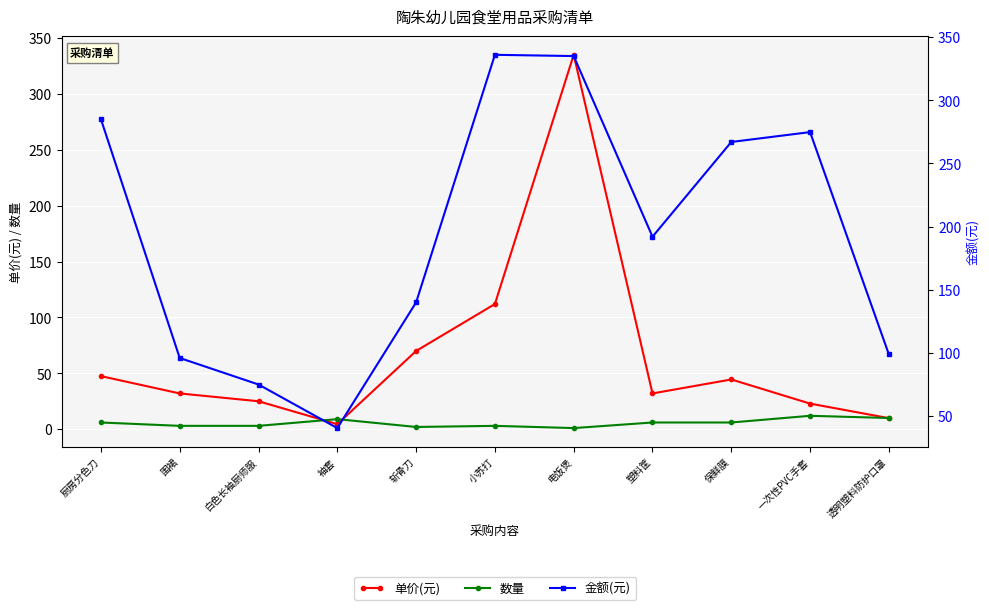

How many interior local valleys does the 数量 series have?

2